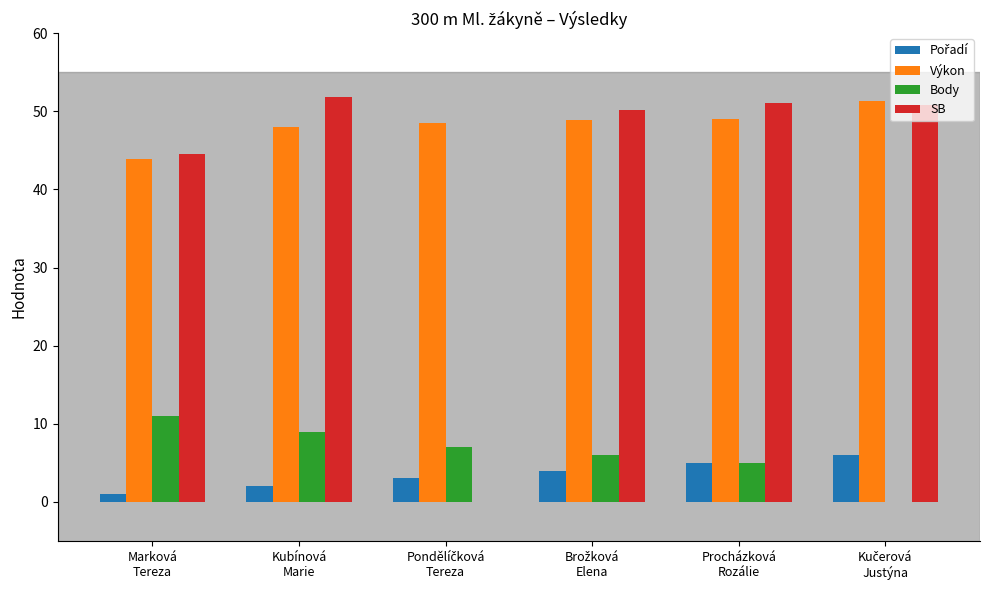

What is the sum of all SB values?

248.5